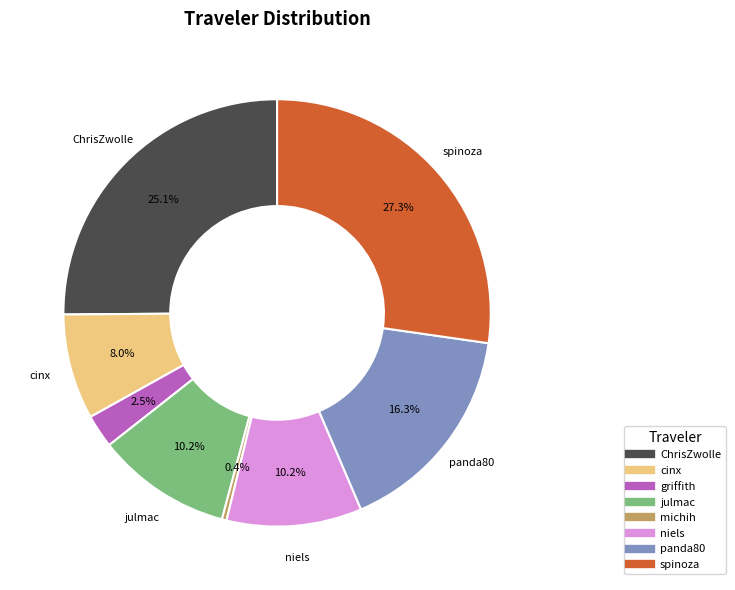

To the nearest percent, what is the difference between the cinx and ChrisZwolle slice percentages?

17%